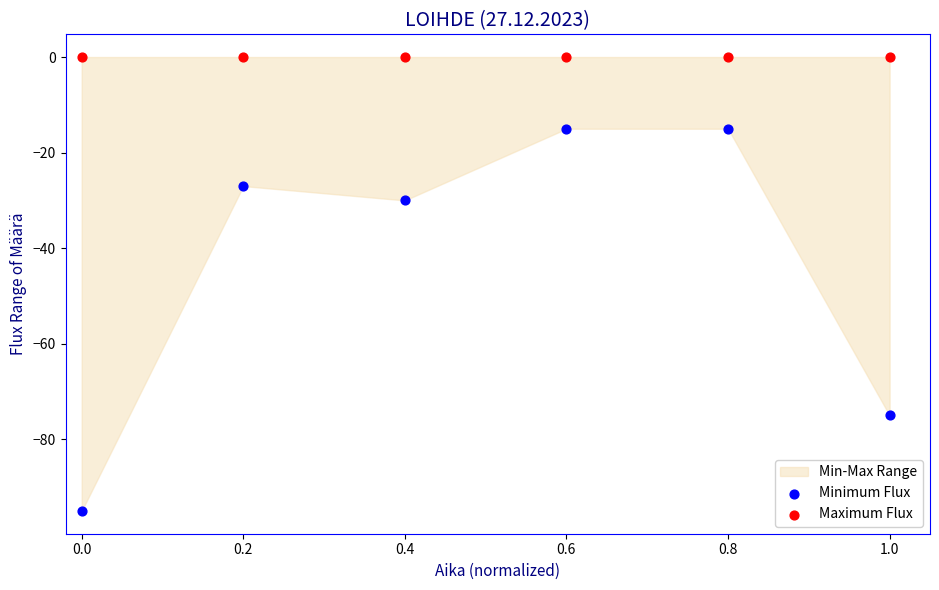

Which series reaches the maximum Y coordinate?

Maximum Flux